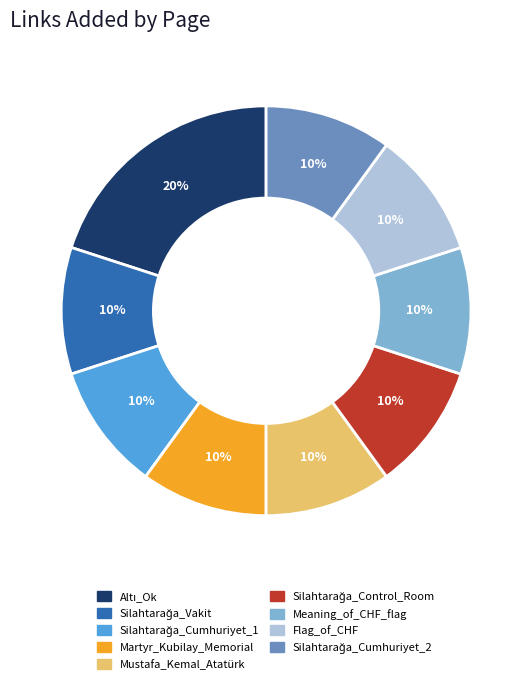

To the nearest percent, what percentage of the pie is Mustafa_Kemal_Atatürk?

10%